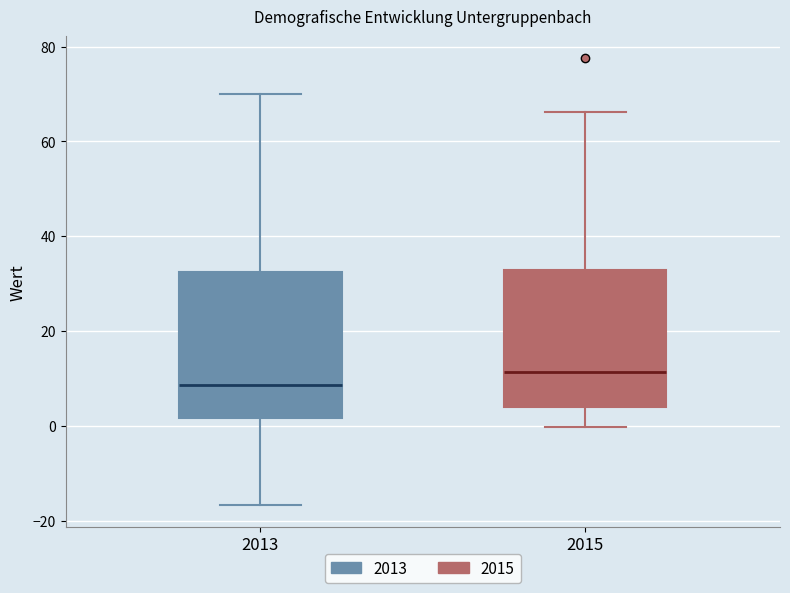

Reading left to right, transcribe this box plot: for each box, give where its median line is, the range the box spans, and where its two whiskers end, as read against the y-axis. The values are not printed on the chart, so give them approximately, as read against the axis.

2013: median 8, box 2 to 32, whiskers -16 to 70
2015: median 12, box 4 to 32, whiskers 0 to 66